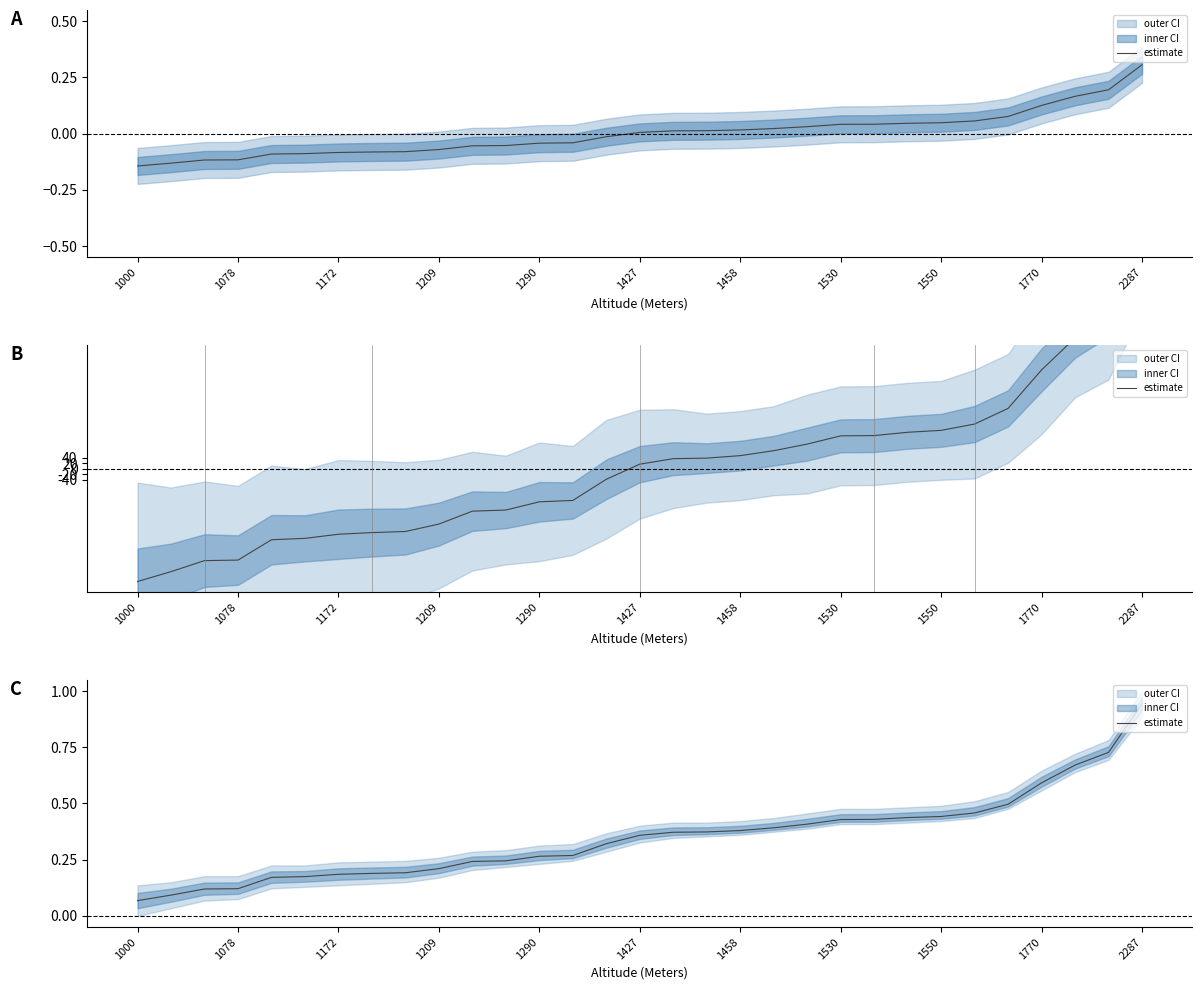

At which category does the chart reach its minimum across all series?

1000